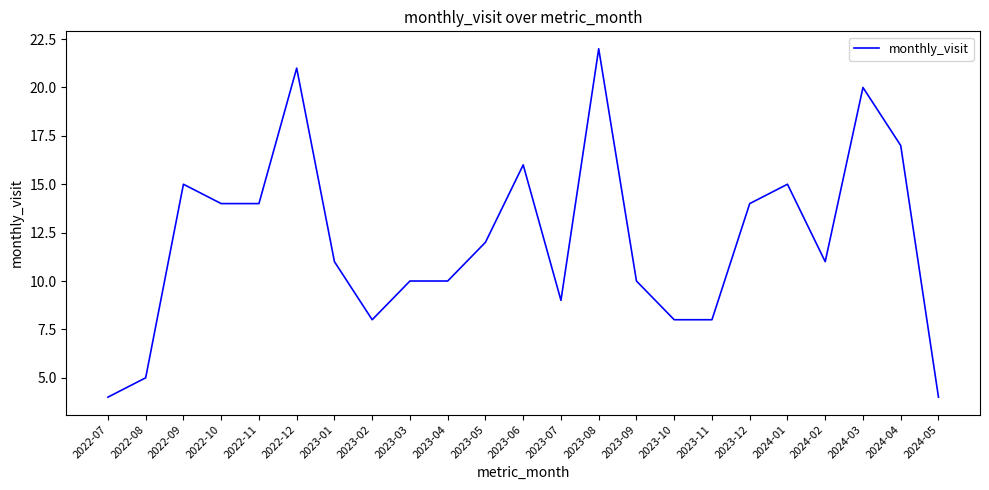

What position from the right is 2023-05?

13